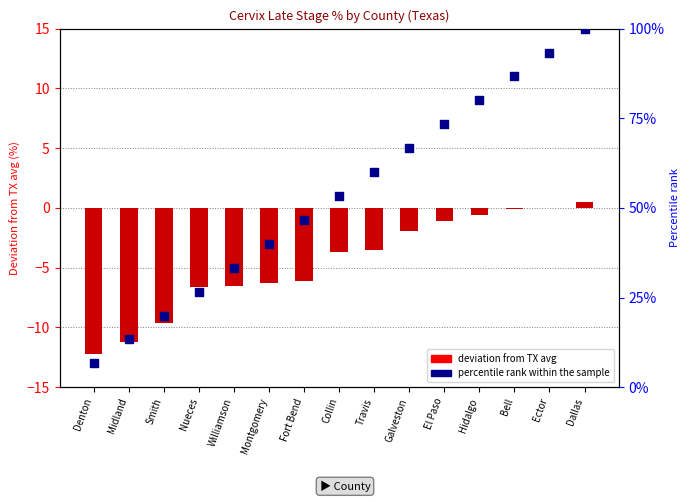

At which category is the sum across all series the highest?

Dallas